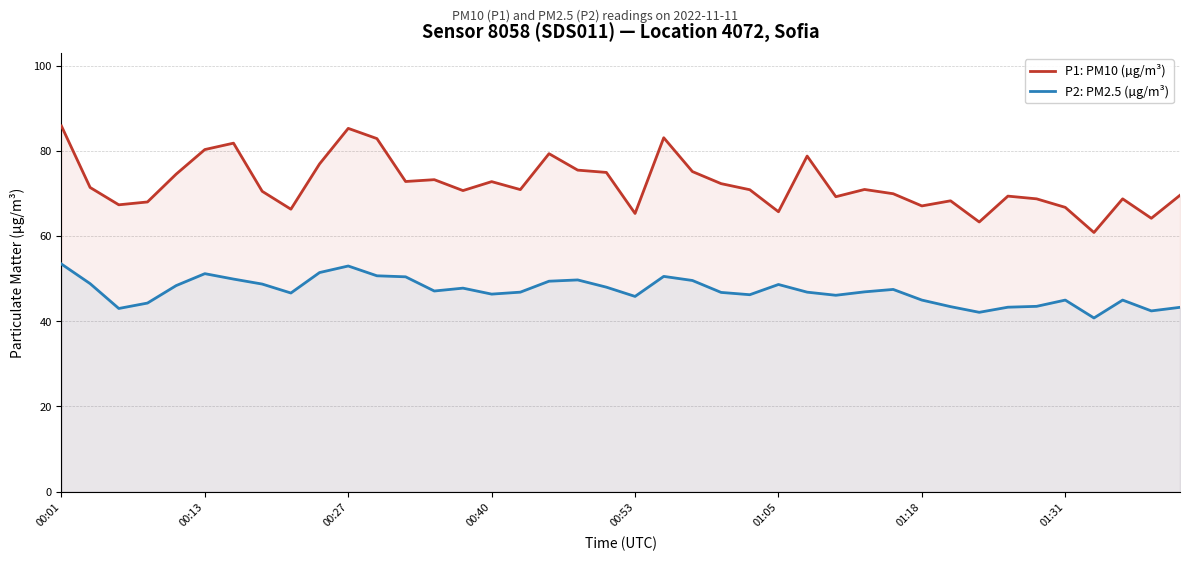

True or false: P2: PM2.5 (µg/m³) and P1: PM10 (µg/m³) cross at least once.

False